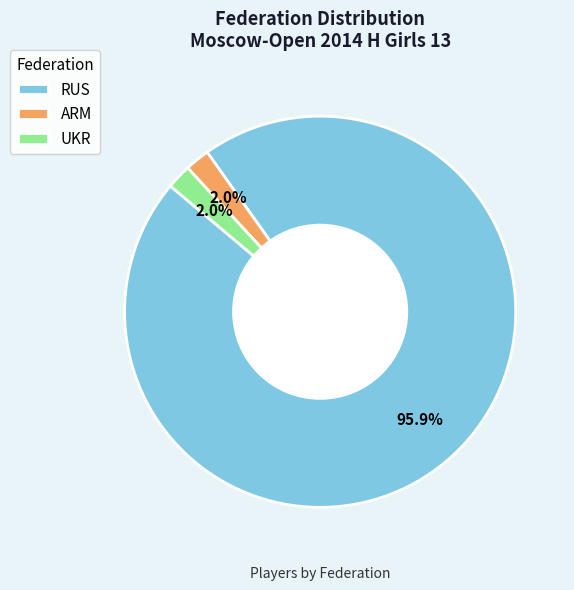

Combined, do ARM and UKR account for over 50%?

No